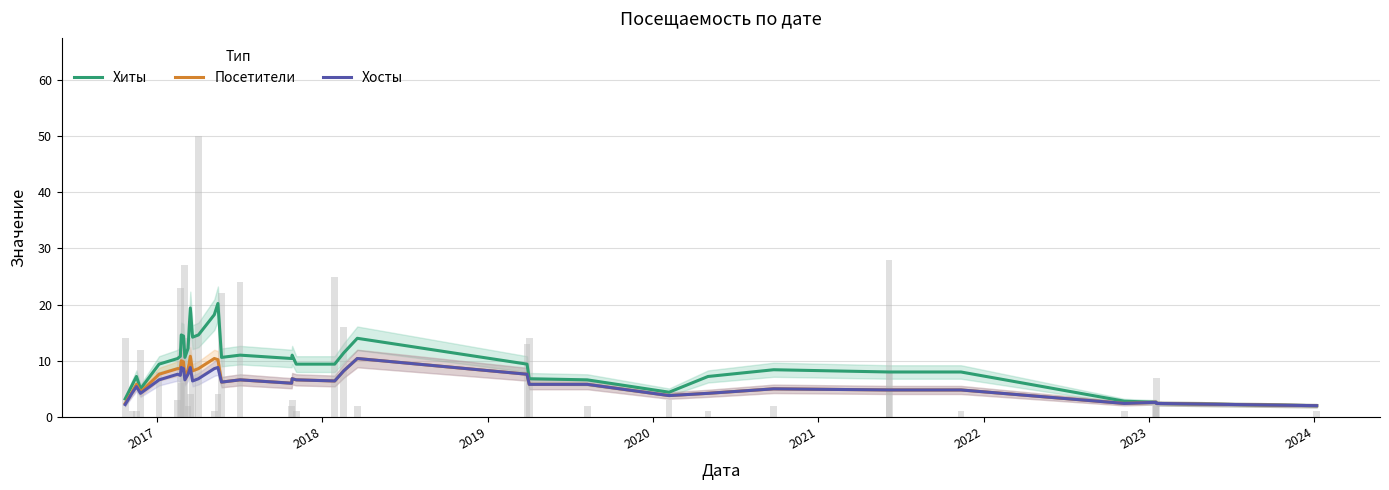

Does the chart contain stacked bars?

No